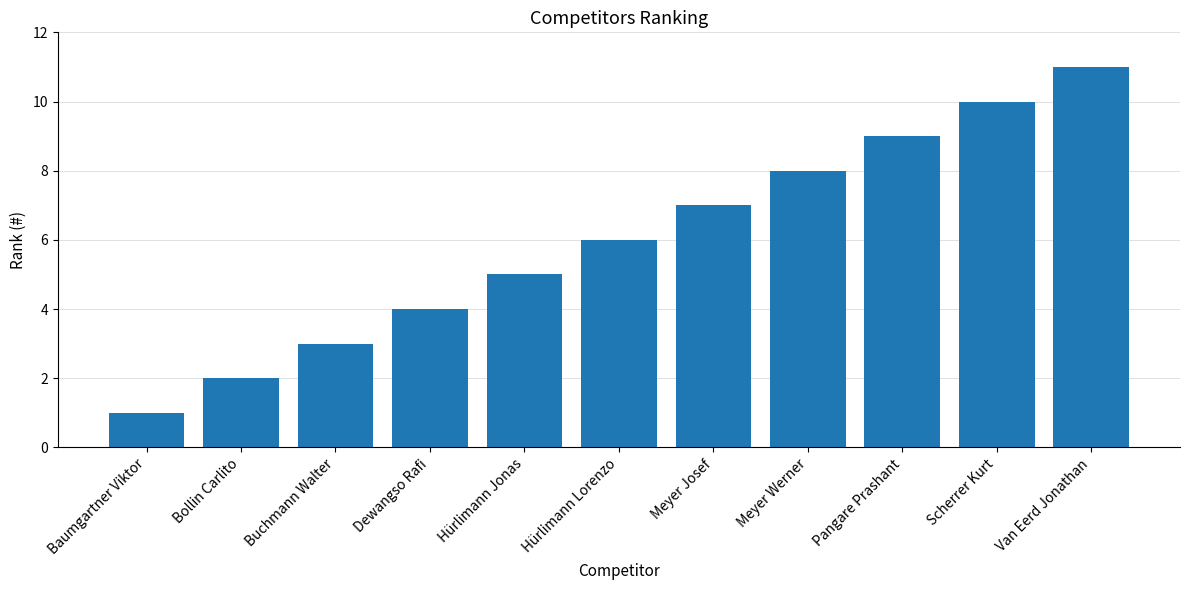

How many values are below 6?

5